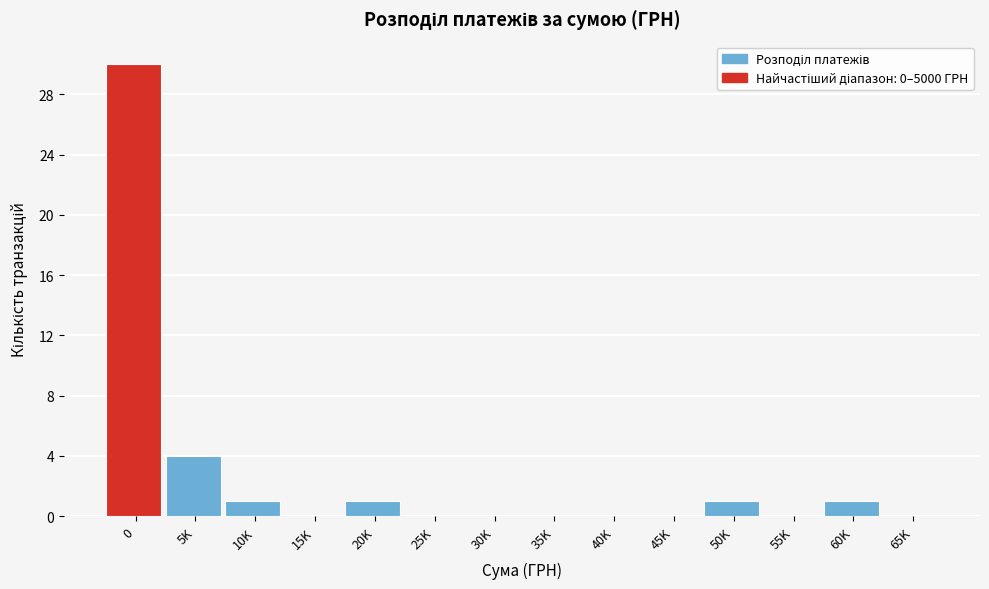

Reading left to right, transcribe all the data shown in this chart.

0=30	5K=4	10K=1	15K=0	20K=1	25K=0	30K=0	35K=0	40K=0	45K=0	50K=1	55K=0	60K=1	65K=0